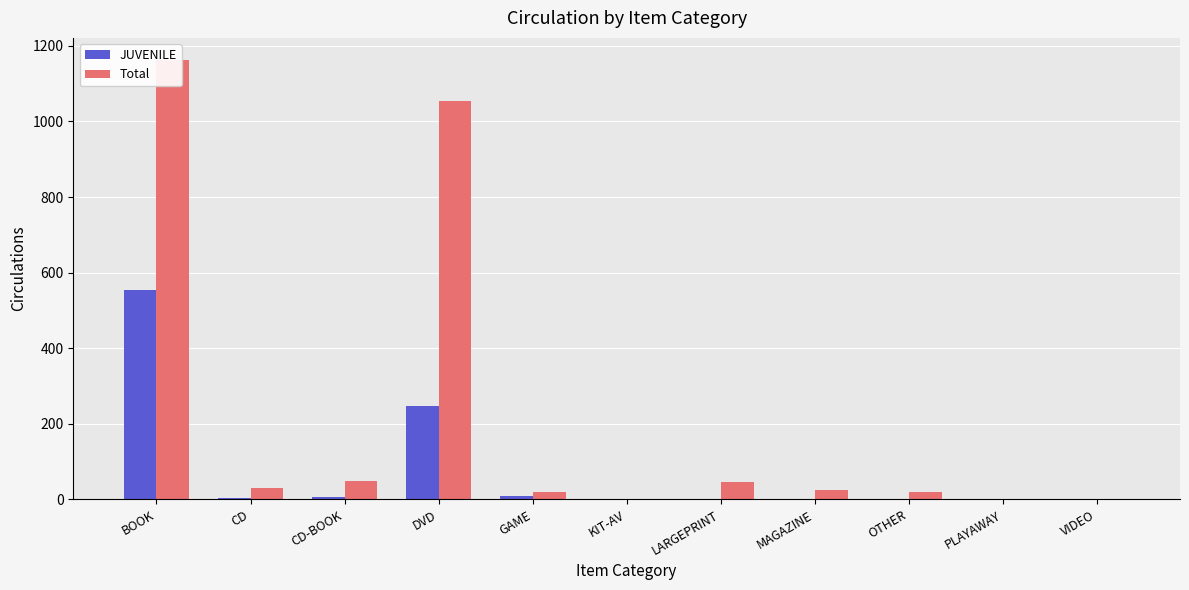

What is the value of the Total bar at the 11th from the left?

1